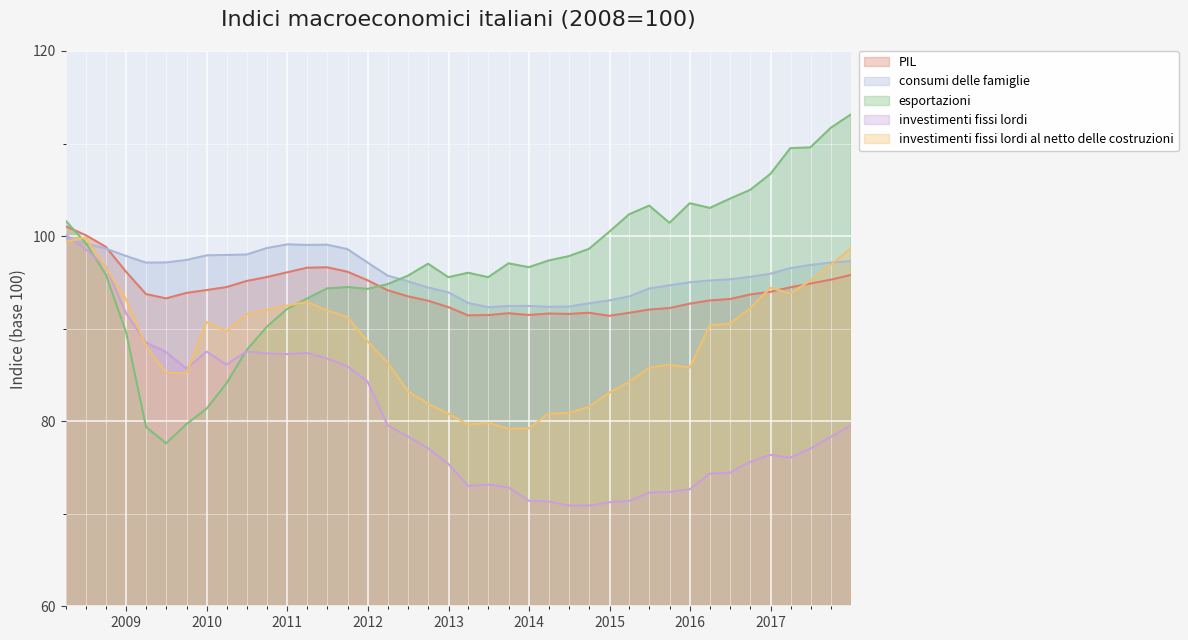

What value does the investimenti fissi lordi al netto delle costruzioni series have at 2014-06-30?

80.9